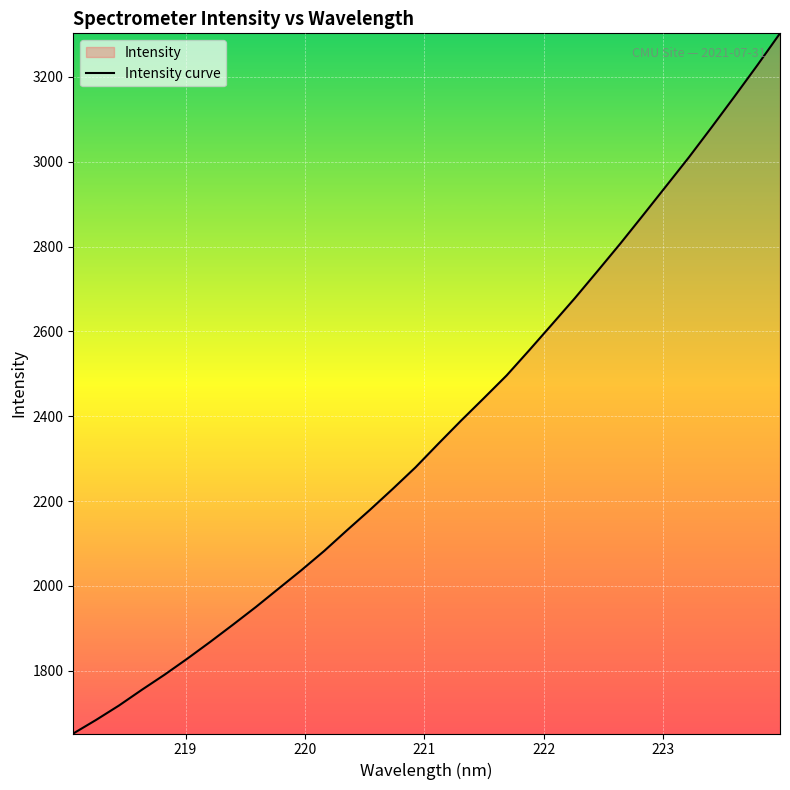

What is the difference between the maximum and minimum values?

1650.8